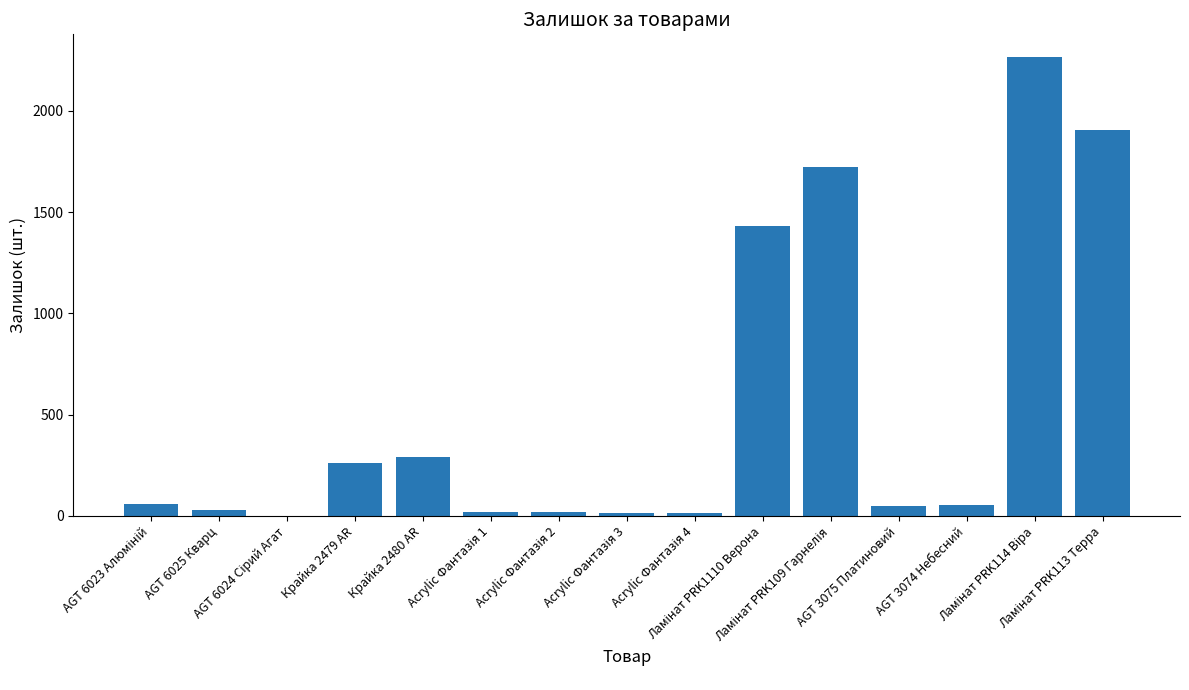

What is the change in value from AGT 6025 Кварц to AGT 3075 Платиновий?

+23